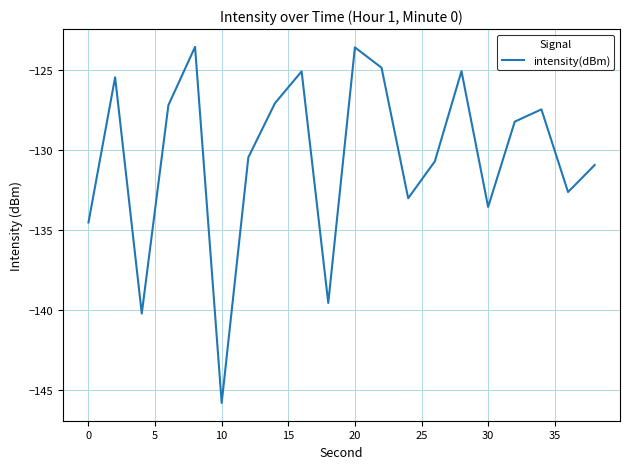

What is the maximum value shown in the chart?

-123.6